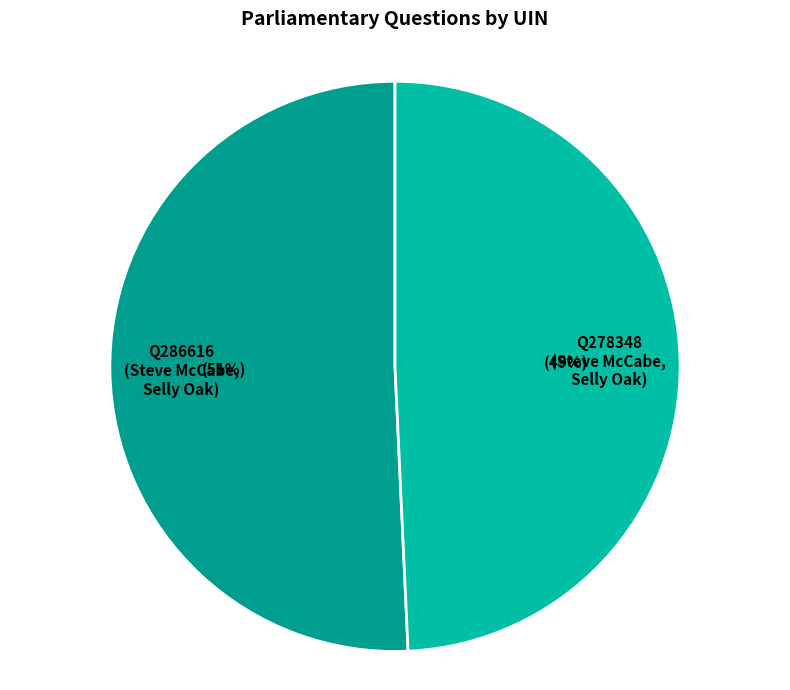

To the nearest percent, what is the average slice percentage?

50%